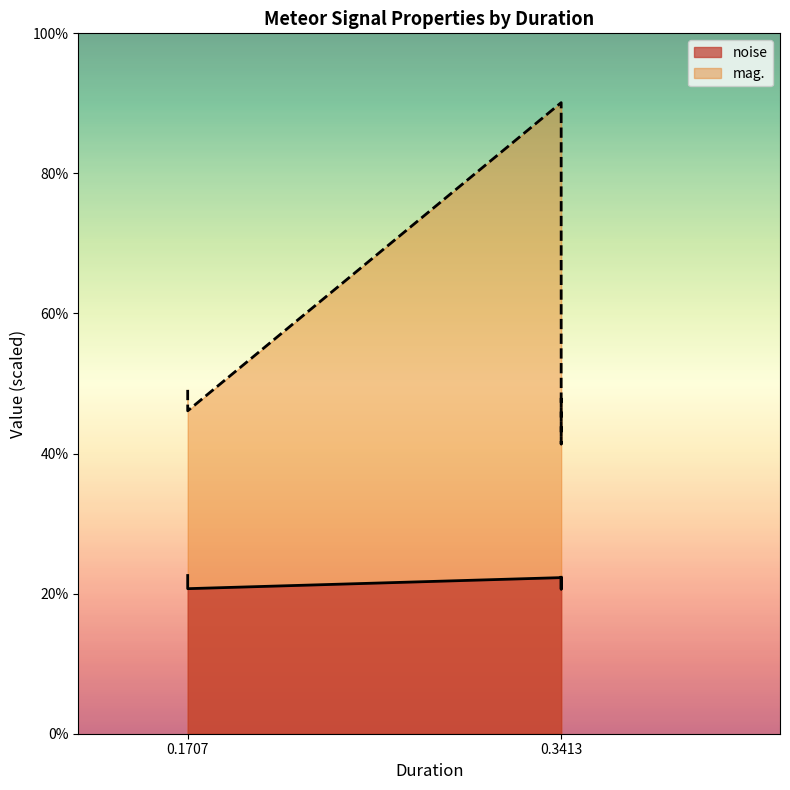

List the series in order of their overall mean, highest first.

mag., noise